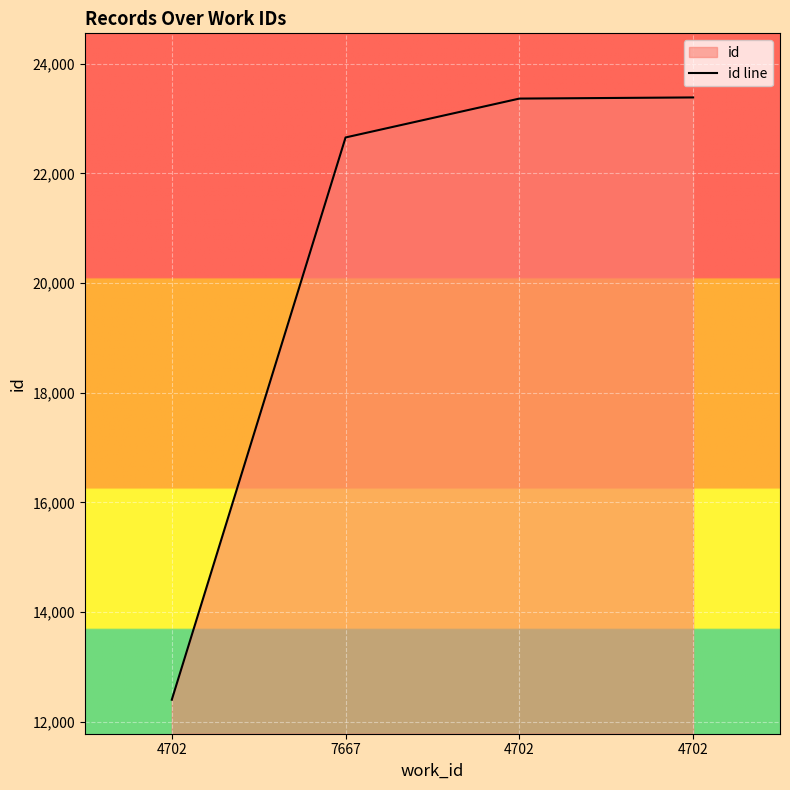

How many series are shown in this chart?

1